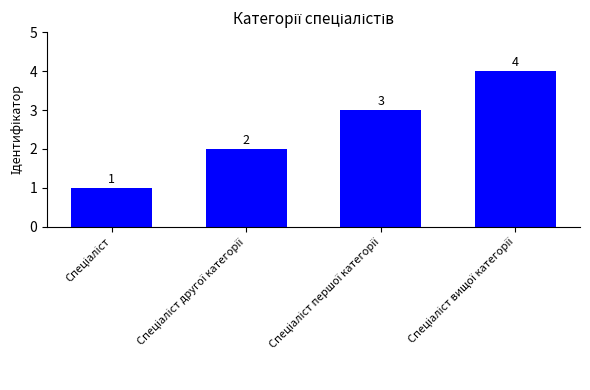

What is the sum of all values?

10